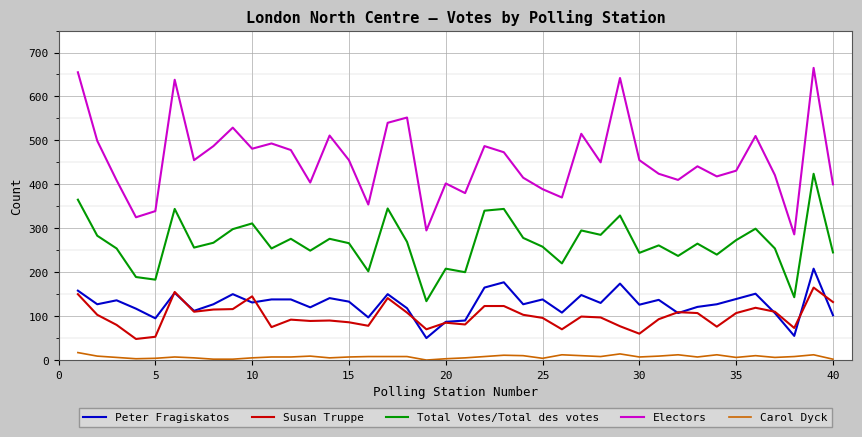

Which series has the largest range (max minus min)?

Electors